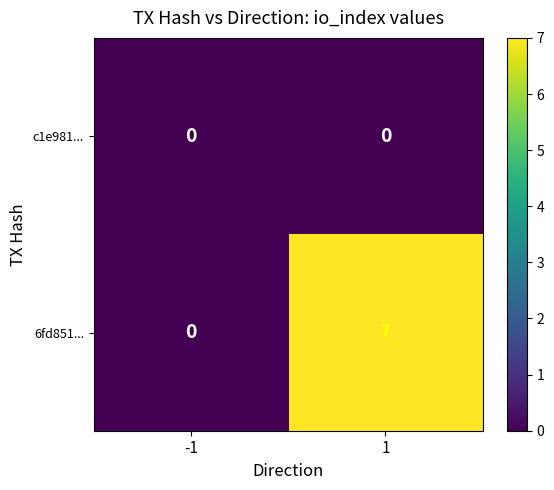

At how many categories does at least one series exceed 5?

1